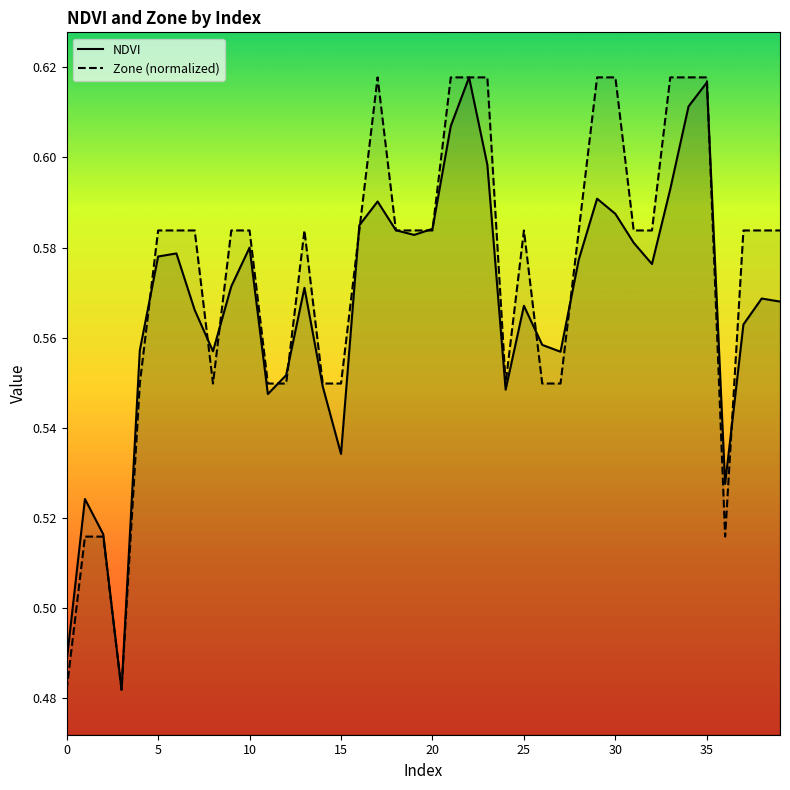

What is the sum of the Zone (normalized) values at 28 and 33?

1.2